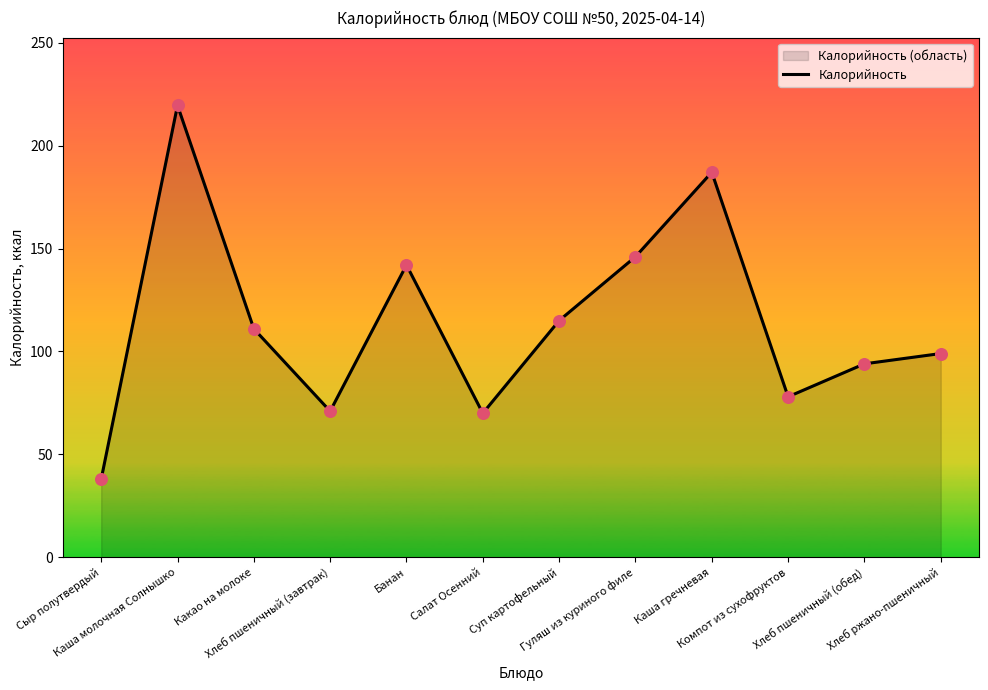

What is the change in value from Хлеб пшеничный (завтрак) to Хлеб пшеничный (обед)?

+23.0